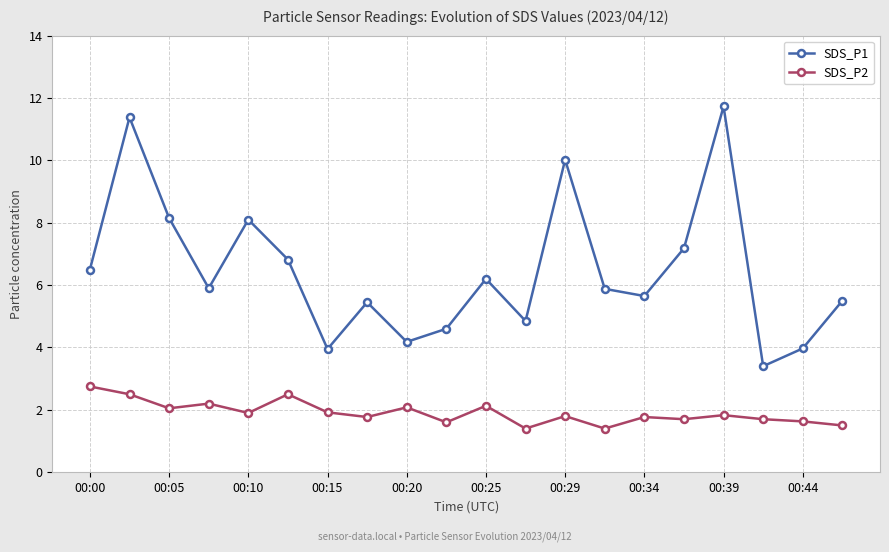

Which series has the largest range (max minus min)?

SDS_P1